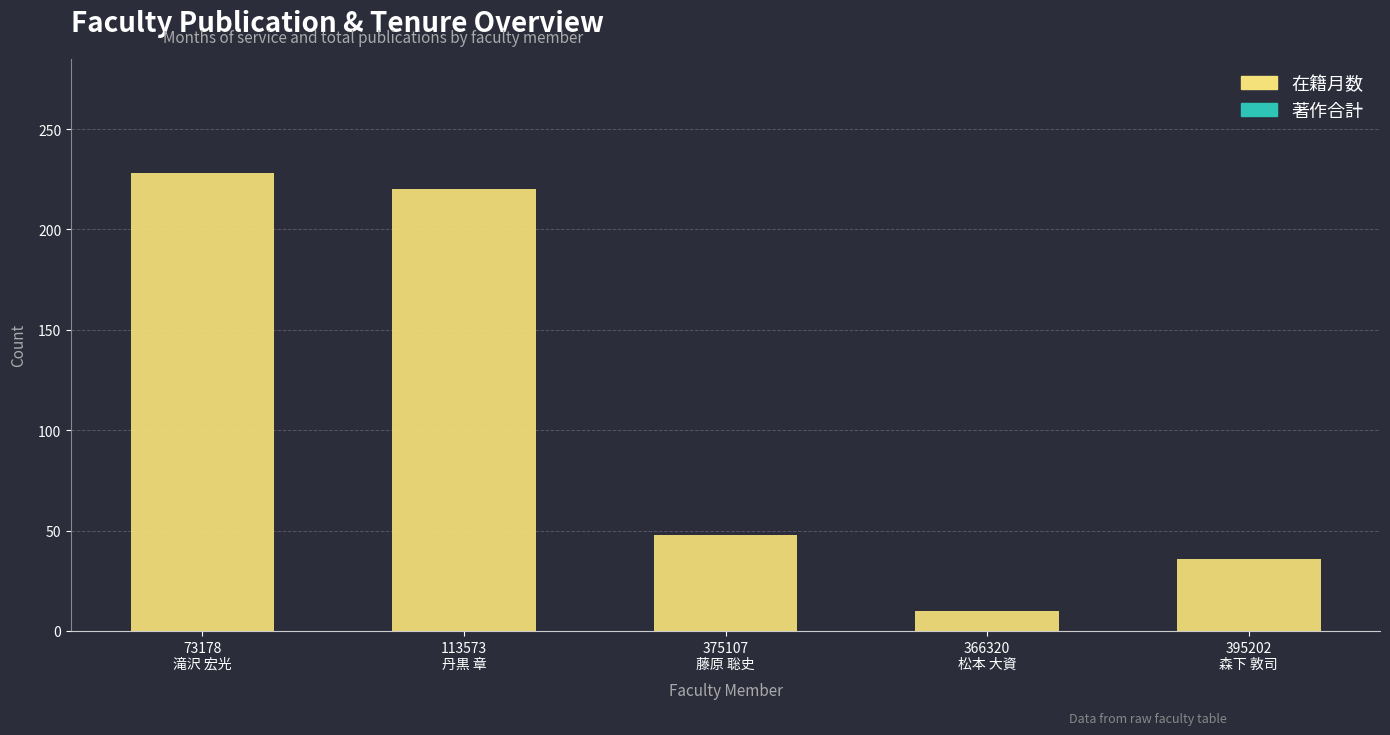

How many series are shown in this chart?

1